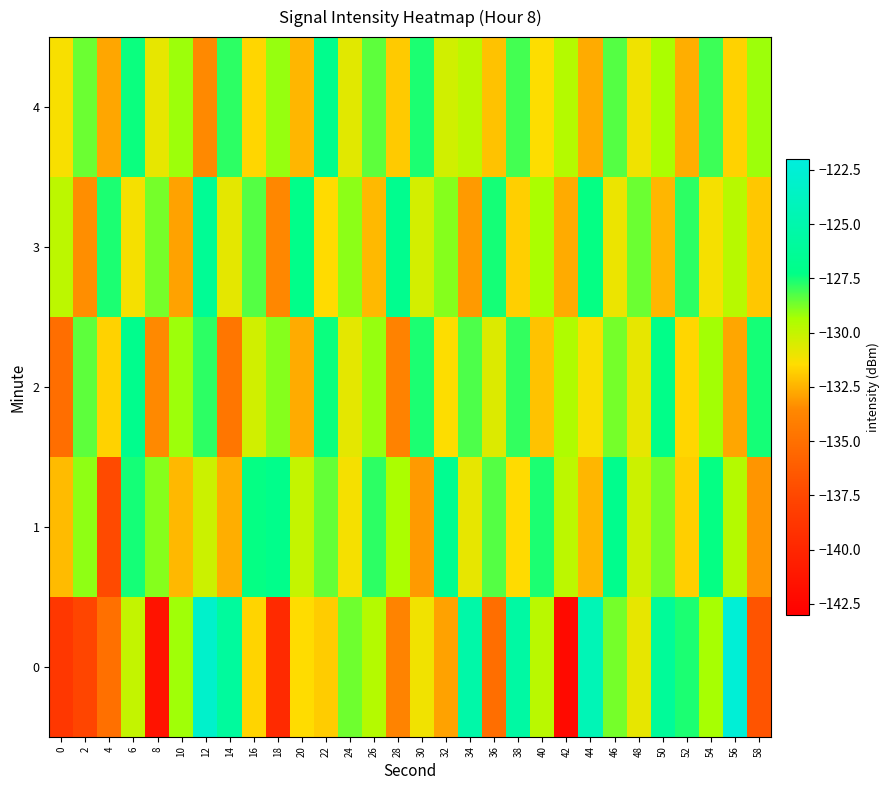

Reading right to left, list all the values displayed in this chart.

0: 58=-136.7	56=-122.4	54=-129.3	52=-127.6	50=-126.2	48=-130.9	46=-128.7	44=-124.4	42=-142.2	40=-129.8	38=-125.6	36=-135.1	34=-125.2	32=-132.9	30=-131.1	28=-133.9	26=-129.6	24=-128.6	22=-131.9	20=-131.5	18=-139.7	16=-131.6	14=-125.9	12=-123.1	10=-129.2	8=-141.5	6=-130.0	4=-135.0	2=-137.6	0=-138.7
1: 58=-133.2	56=-129.6	54=-127.3	52=-131.8	50=-128.7	48=-130.2	46=-126.9	44=-132.4	42=-129.8	40=-127.6	38=-131.5	36=-128.3	34=-130.9	32=-126.7	30=-133.1	28=-129.4	26=-127.8	24=-131.2	22=-128.5	20=-130.0	18=-127.0	16=-127.3	14=-132.6	12=-130.2	10=-132.3	8=-128.9	6=-127.5	4=-137.4	2=-129.0	0=-132.3
2: 58=-127.5	56=-132.8	54=-129.3	52=-131.6	50=-127.2	48=-130.9	46=-128.7	44=-131.3	42=-129.5	40=-132.1	38=-127.9	36=-130.6	34=-128.2	32=-131.4	30=-127.6	28=-133.9	26=-129.1	24=-130.8	22=-127.4	20=-132.7	18=-128.9	16=-130.3	14=-134.6	12=-127.8	10=-129.2	8=-133.5	6=-126.9	4=-131.7	2=-128.4	0=-135.1
3: 58=-132.0	56=-129.7	54=-131.2	52=-127.8	50=-132.4	48=-128.6	46=-131.0	44=-127.3	42=-132.7	40=-129.4	38=-131.8	36=-127.5	34=-133.1	32=-128.9	30=-130.4	28=-126.8	26=-132.3	24=-129.0	22=-131.5	20=-127.1	18=-133.6	16=-128.3	14=-130.8	12=-126.4	10=-132.9	8=-128.7	6=-131.2	4=-127.6	2=-133.4	0=-129.8
4: 58=-129.2	56=-131.7	54=-128.0	52=-132.6	50=-129.4	48=-131.1	46=-128.3	44=-132.7	42=-129.6	40=-131.4	38=-128.1	36=-132.1	34=-129.8	32=-130.3	30=-127.6	28=-131.9	26=-128.4	24=-130.7	22=-126.9	20=-132.4	18=-129.1	16=-131.6	14=-127.8	12=-133.5	10=-129.2	8=-130.9	6=-127.4	4=-132.8	2=-128.6	0=-131.3